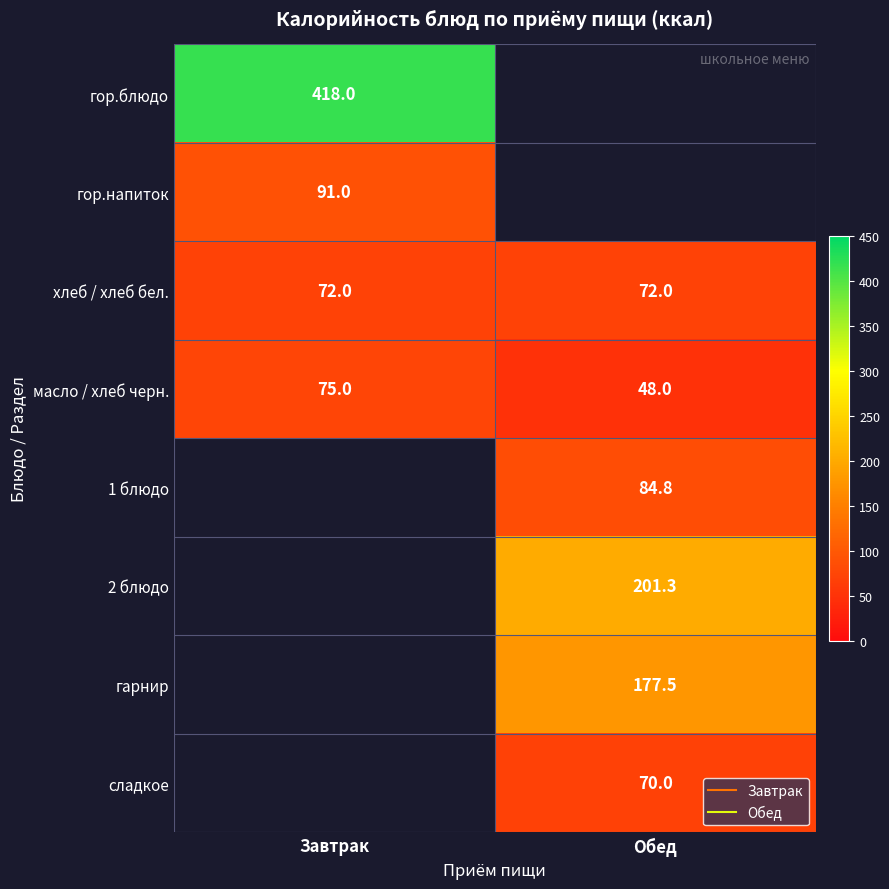

Which category has the highest value in the хлеб / хлеб бел. series?

Завтрак